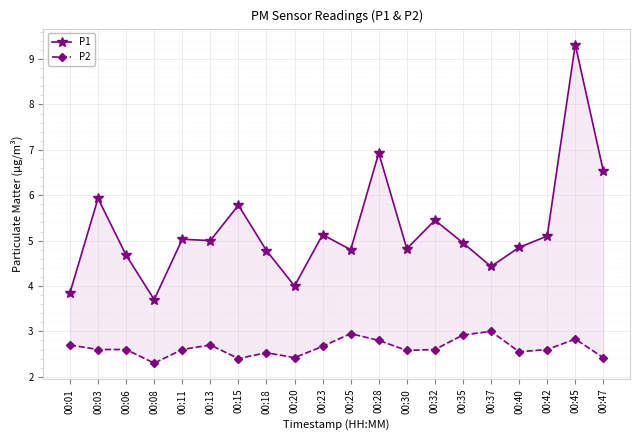

Is it true that P1 equals 5.0 at 00:11?

True